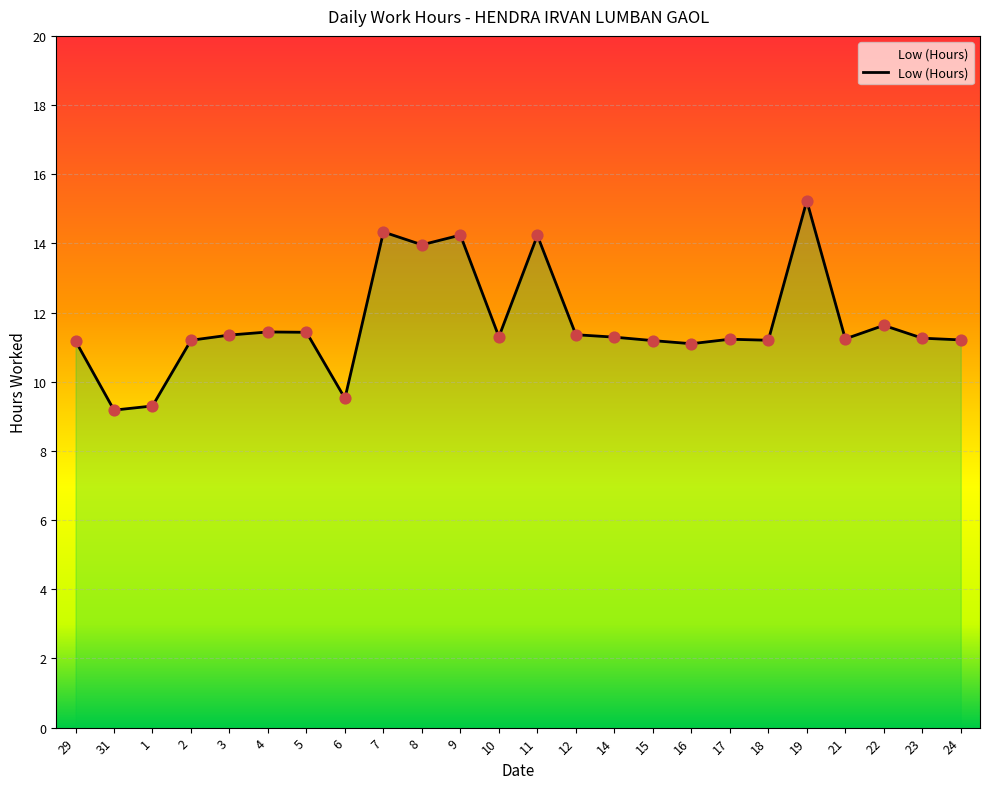

Approximately how many times larger is the value at 6 compared to 5?

0.8